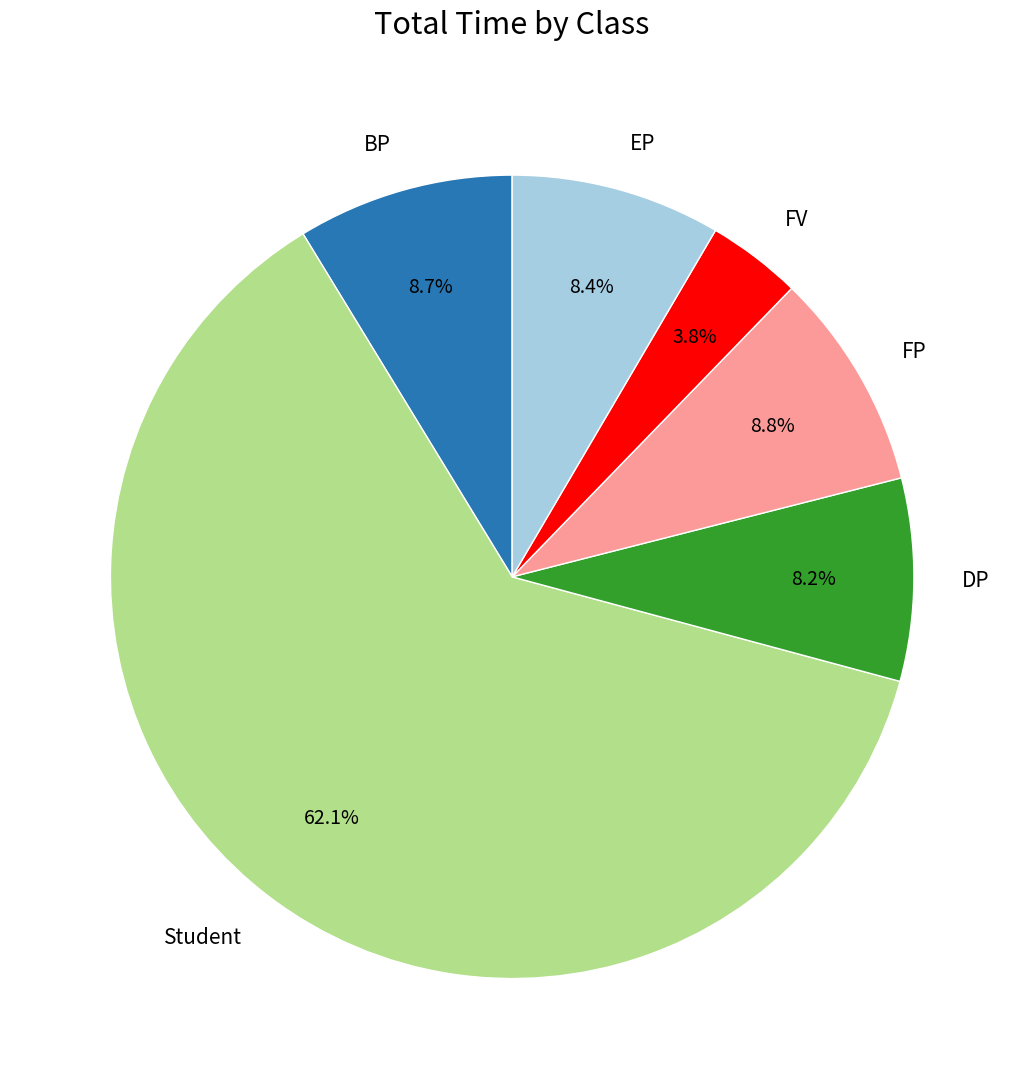

Count the number of slices in the pie.

6